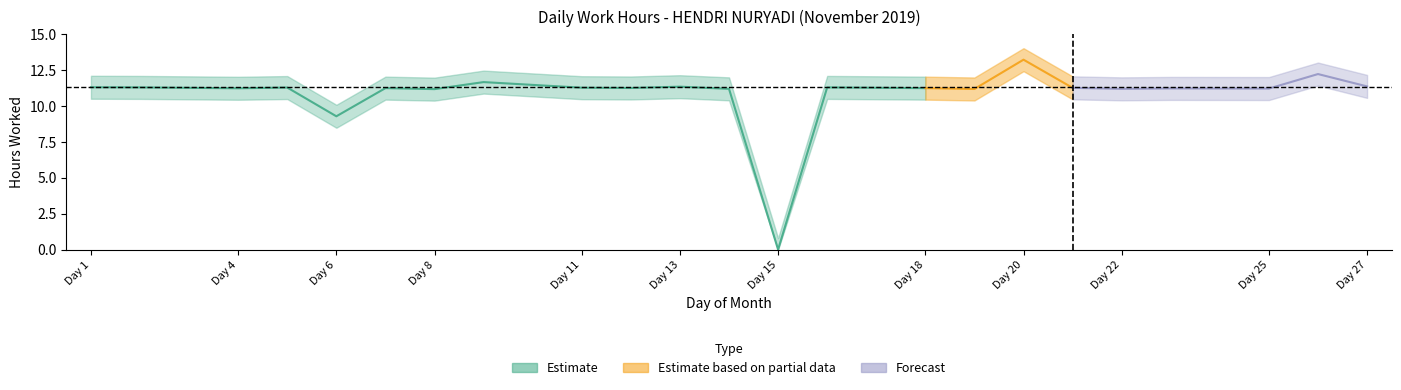

What is the ratio of the value at 20 to the value at 23?

1.2